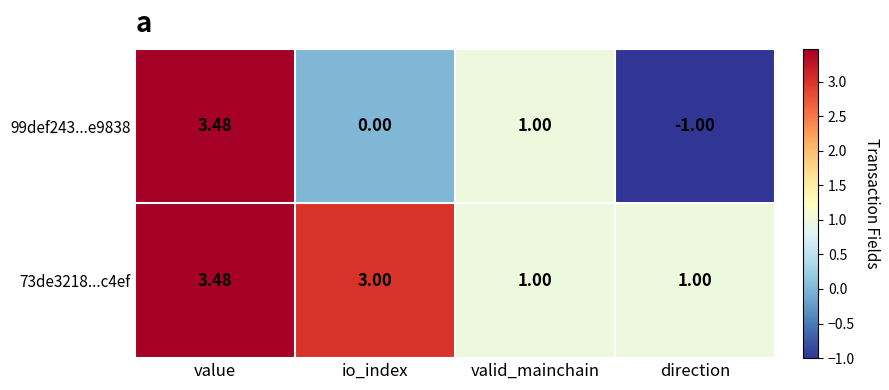

At which category is the sum across all series the highest?

value